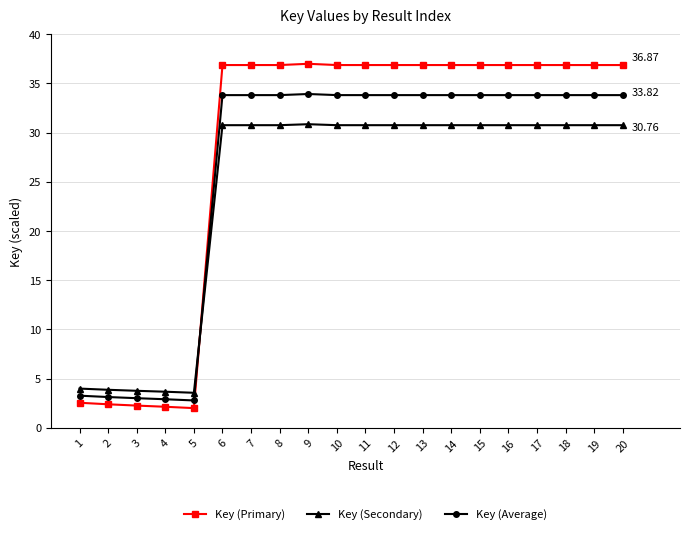

What is the smallest value displayed?

2.0